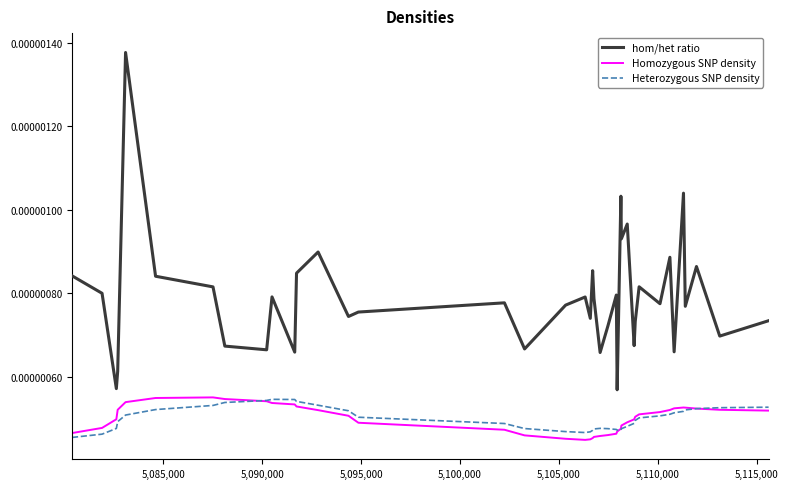

True or false: hom/het ratio and Heterozygous SNP density cross at least once.

False